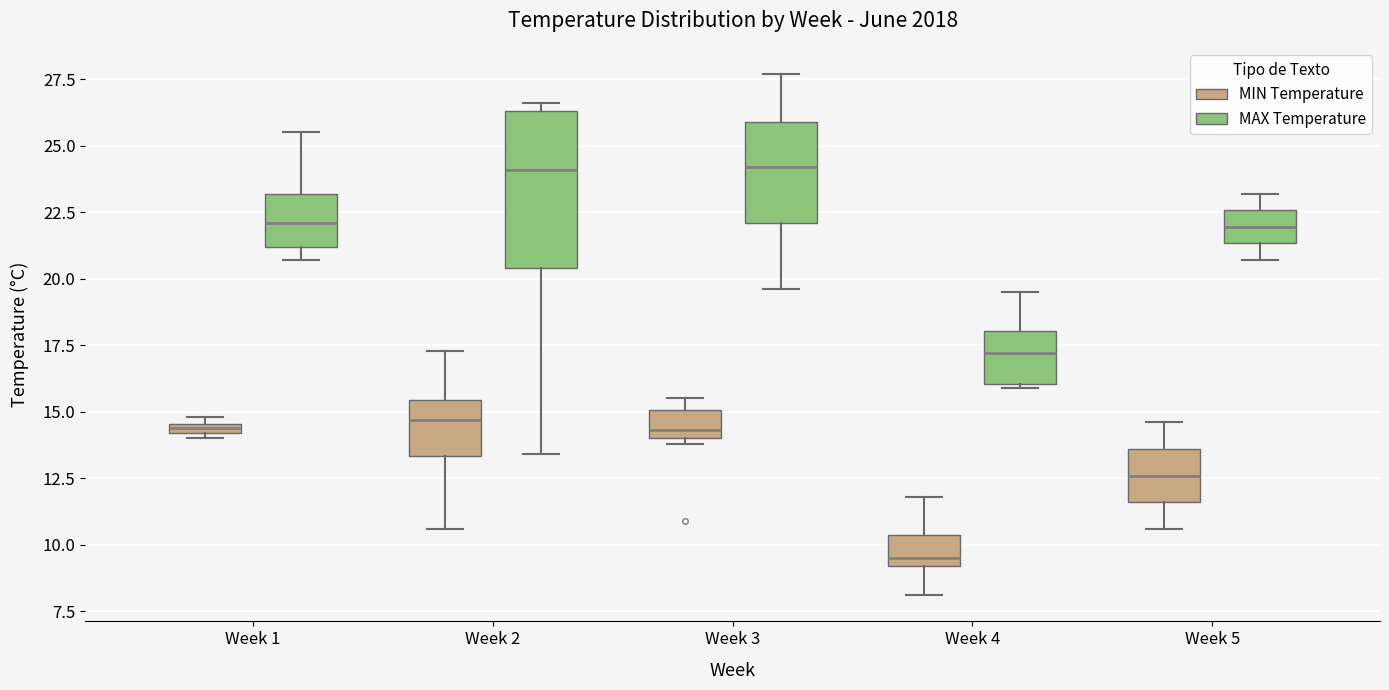

Where is the upper edge of the box for Week 1 (MIN Temperature) on the y-axis? The values are not printed on the chart, so give them approximately, as read against the axis.

14.5